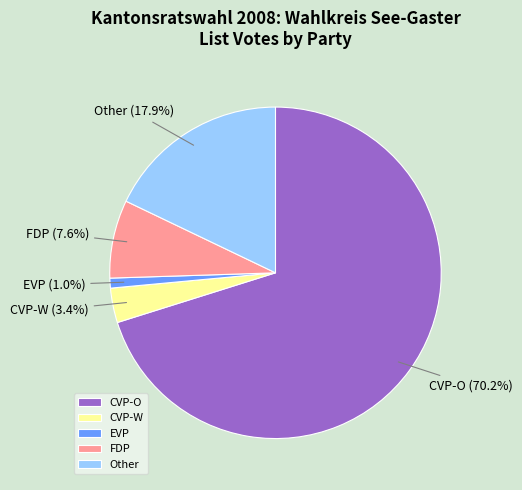

To the nearest percent, what is the combined percentage of FDP and CVP-W?

11%